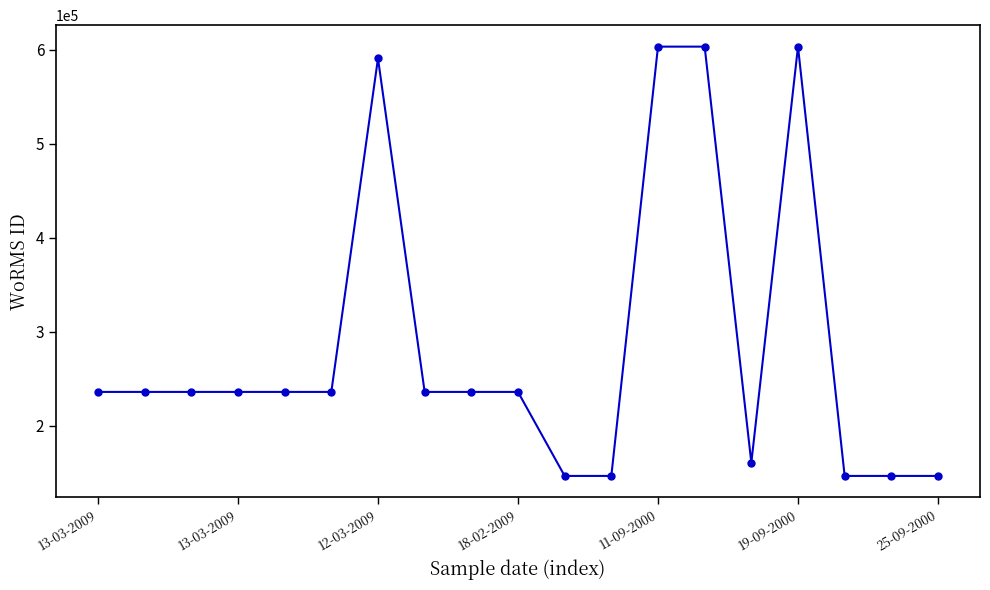

What is the average value?

285162